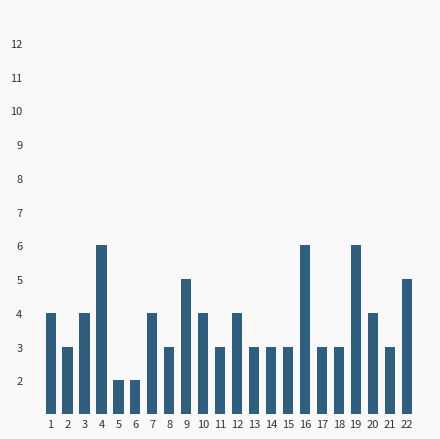

True or false: the data shows 3 at 11.

True